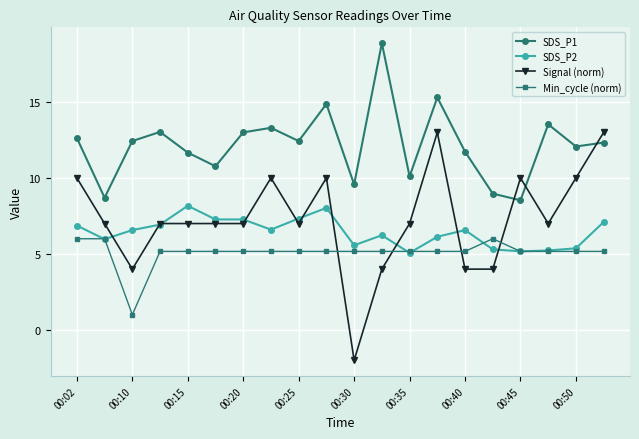

True or false: SDS_P2 and SDS_P1 intersect in this chart.

False